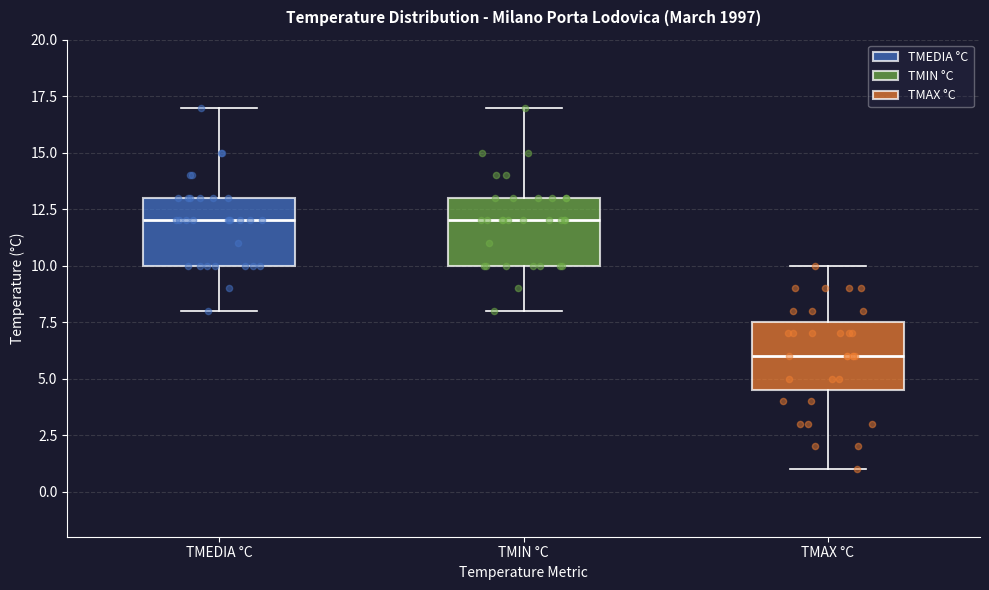

Reading left to right, transcribe this box plot: for each box, give where its median line is, the range the box spans, and where its two whiskers end, as read against the y-axis. The values are not printed on the chart, so give them approximately, as read against the axis.

TMEDIA °C: median 12.0, box 10.0 to 13.0, whiskers 8.0 to 17.0
TMIN °C: median 12.0, box 10.0 to 13.0, whiskers 8.0 to 17.0
TMAX °C: median 6.0, box 4.5 to 7.5, whiskers 1.0 to 10.0